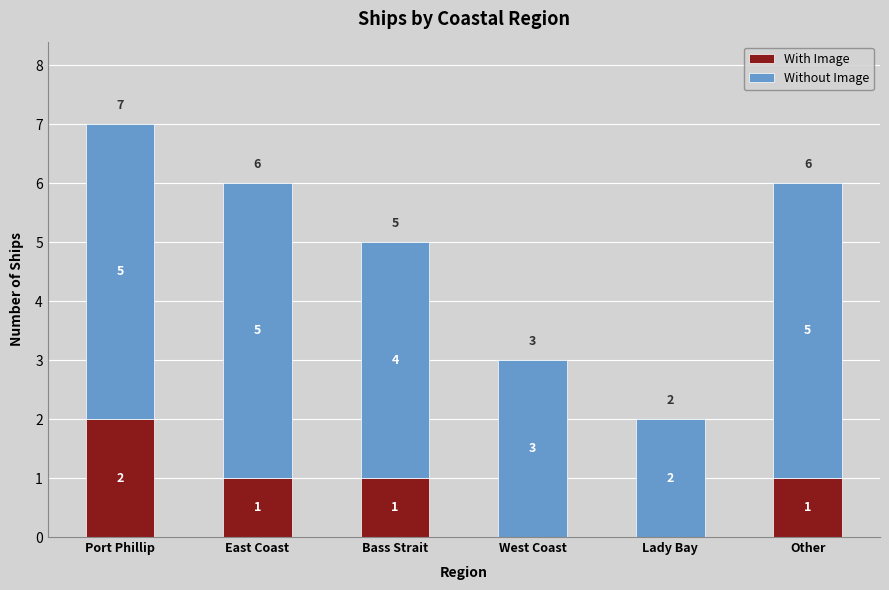

At which category is the sum across all series the highest?

Port Phillip